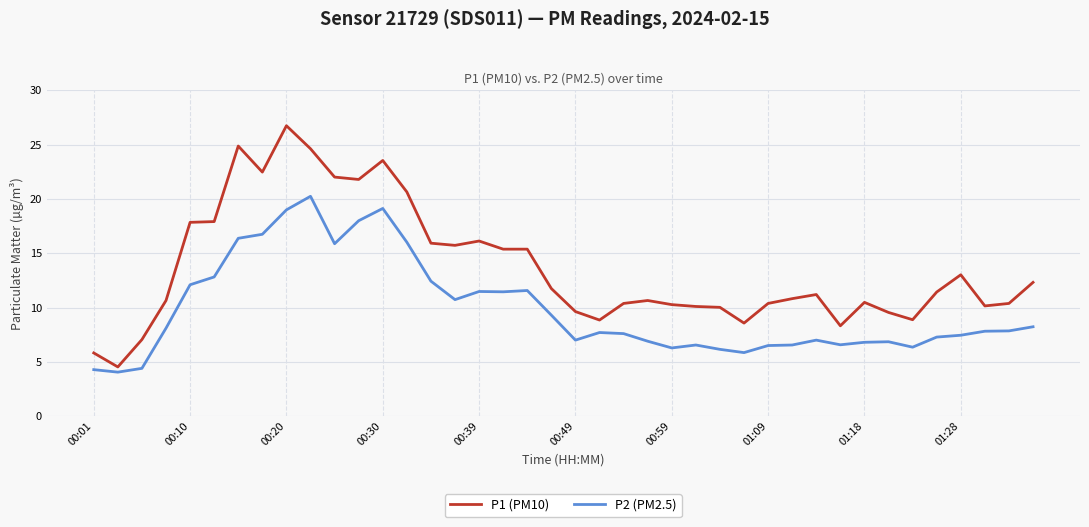

List the series in order of their peak value, lowest first.

P2 (PM2.5), P1 (PM10)